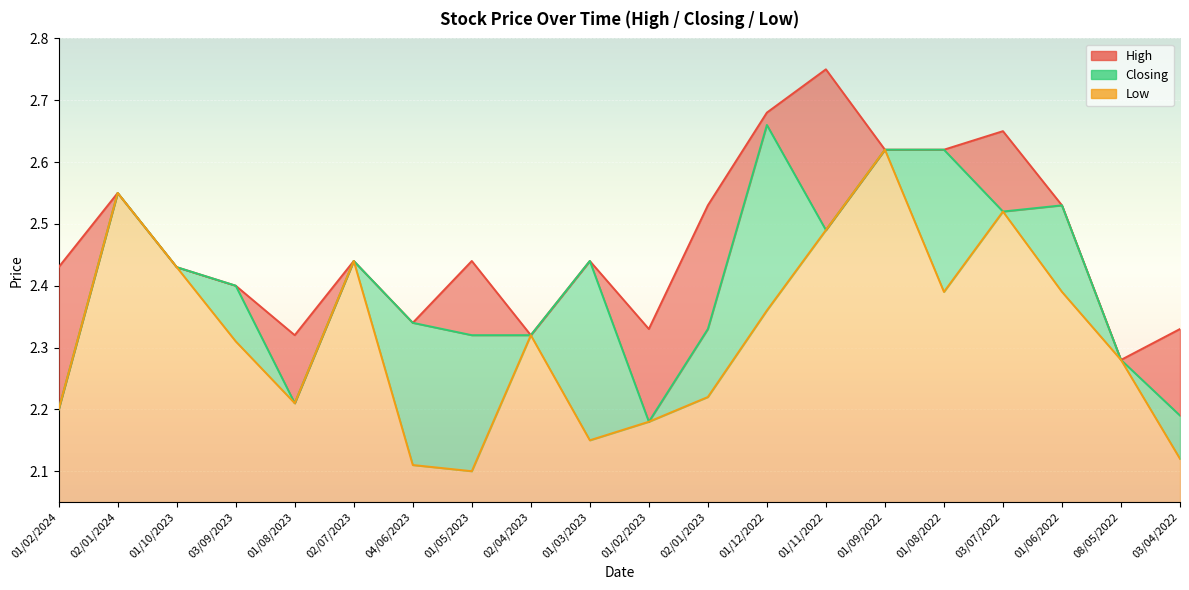

What is the sum of the Low values at 08/05/2022 and 03/09/2023?

4.6